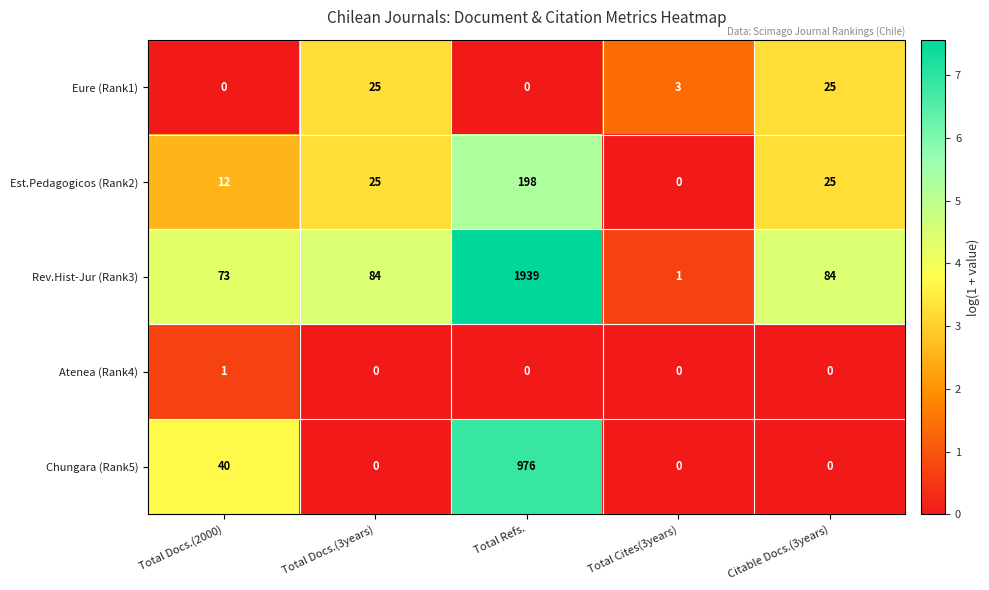

Which label corresponds to the largest value in the chart?

Total Refs.